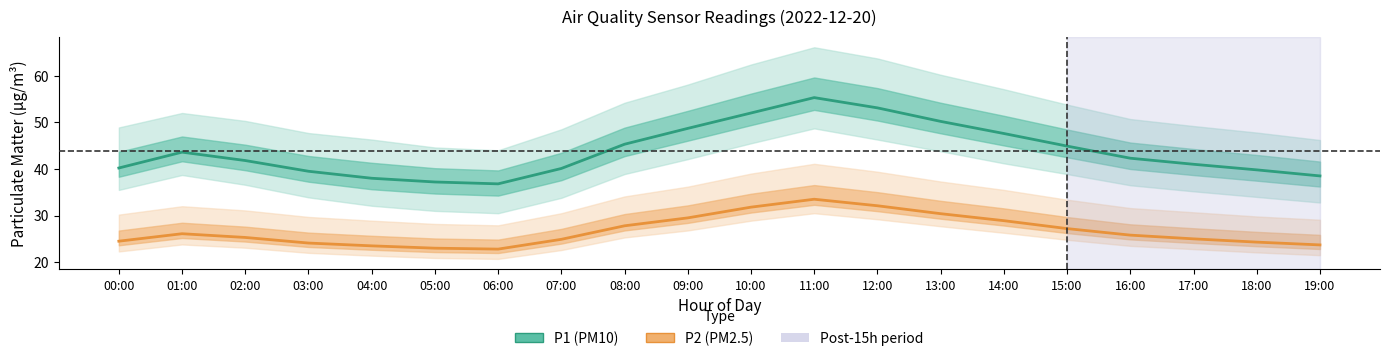

List the series in order of their overall mean, highest first.

P1, P2